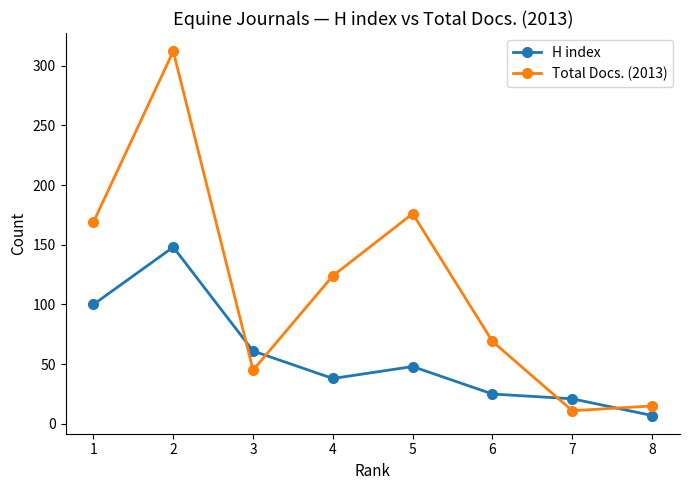

What is the maximum value shown in the chart?

312